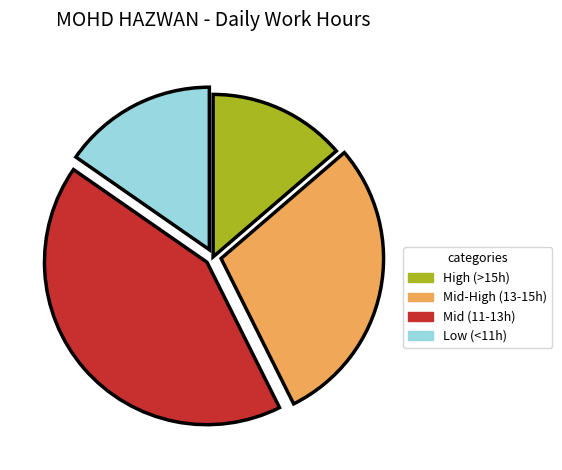

Does any single category account for the majority?

No